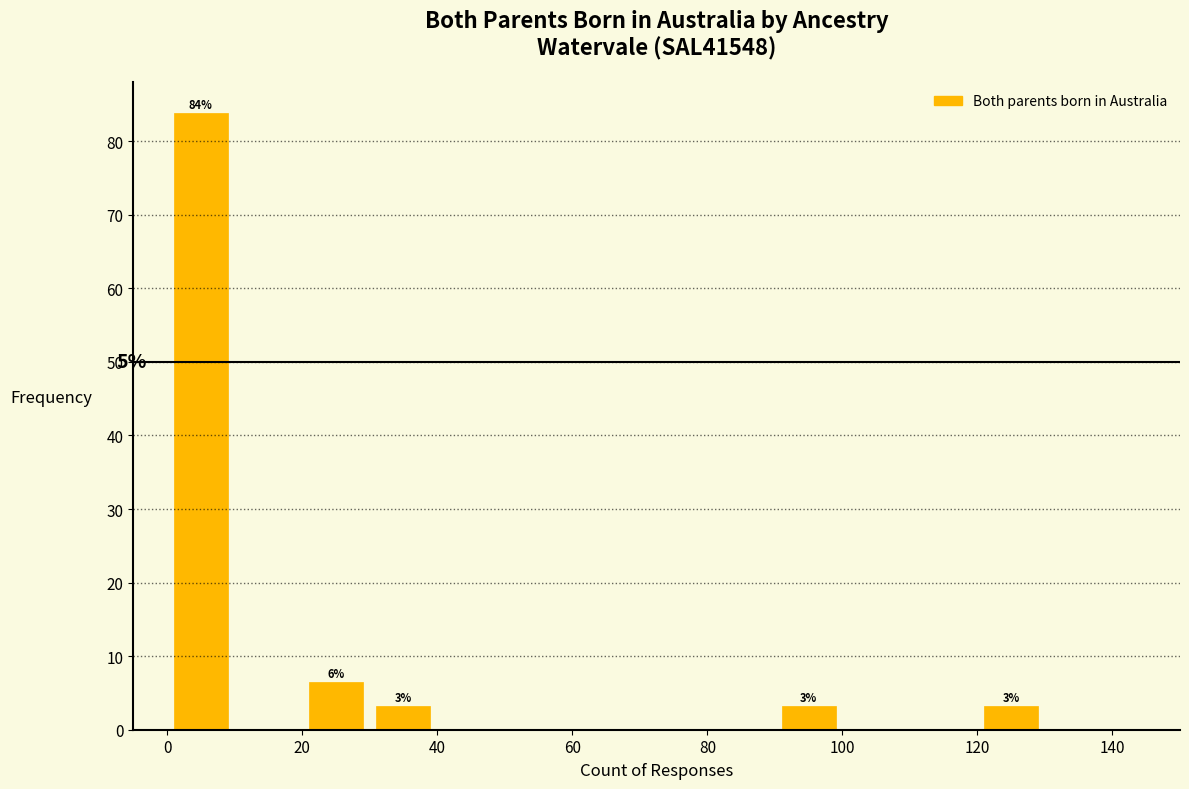

Over which range of the x-axis is the bar tallest?

0 to 10